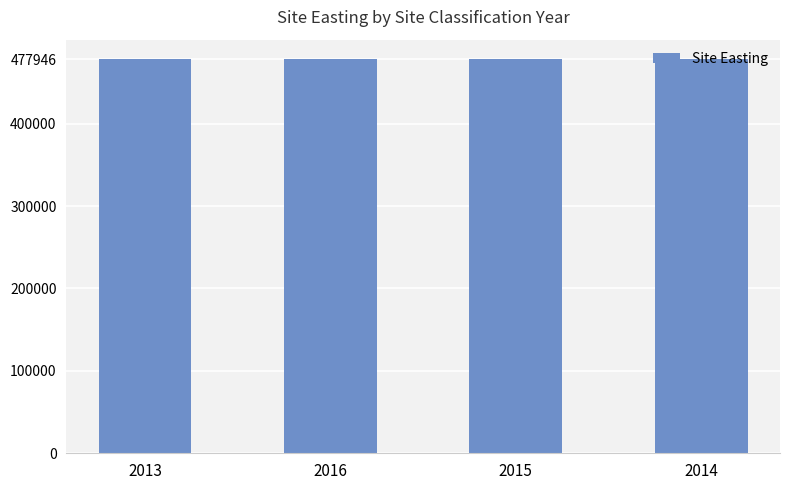

What is the label of the 1st bar from the left?

2013